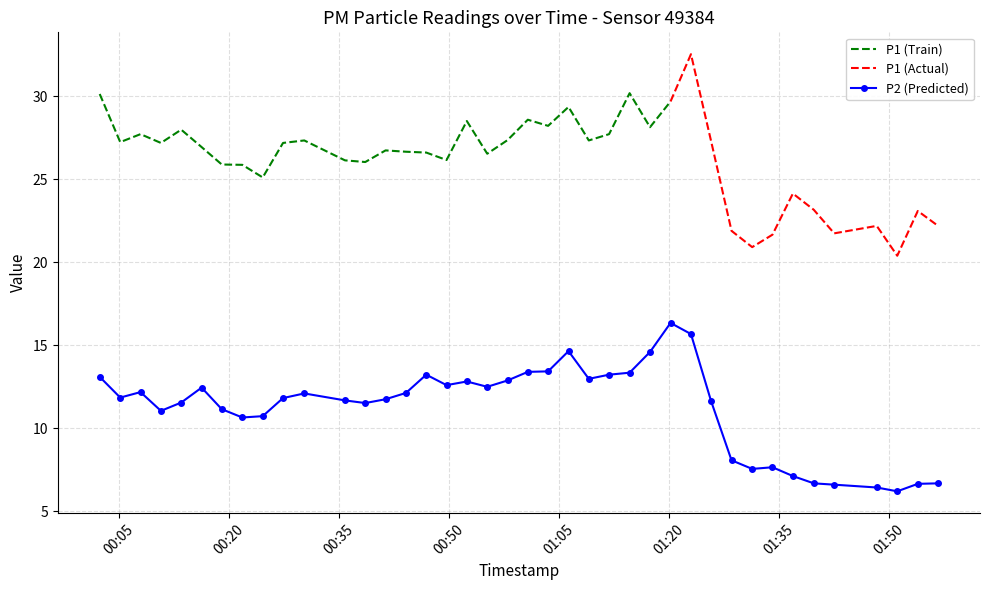

What is the value of the P2 (Predicted) point at the 31st from the left?

8.1